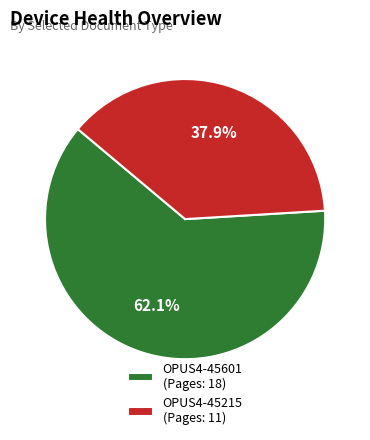

How many slices are in this pie chart?

2